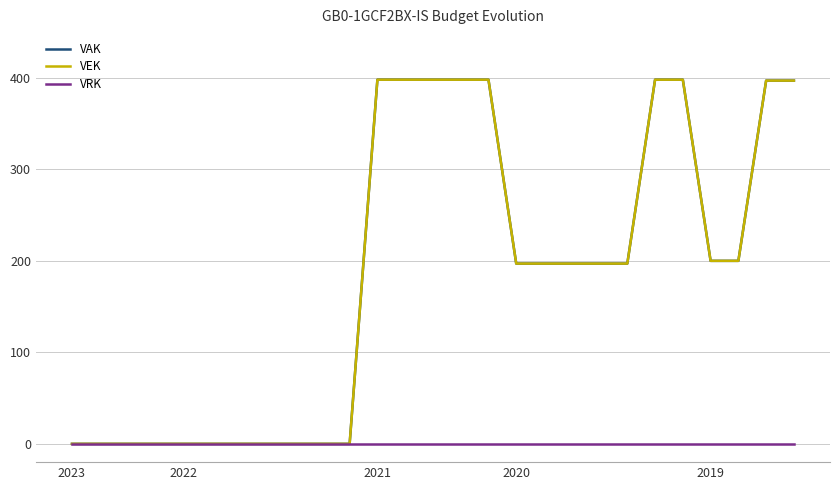

True or false: VAK and VRK cross at least once.

False